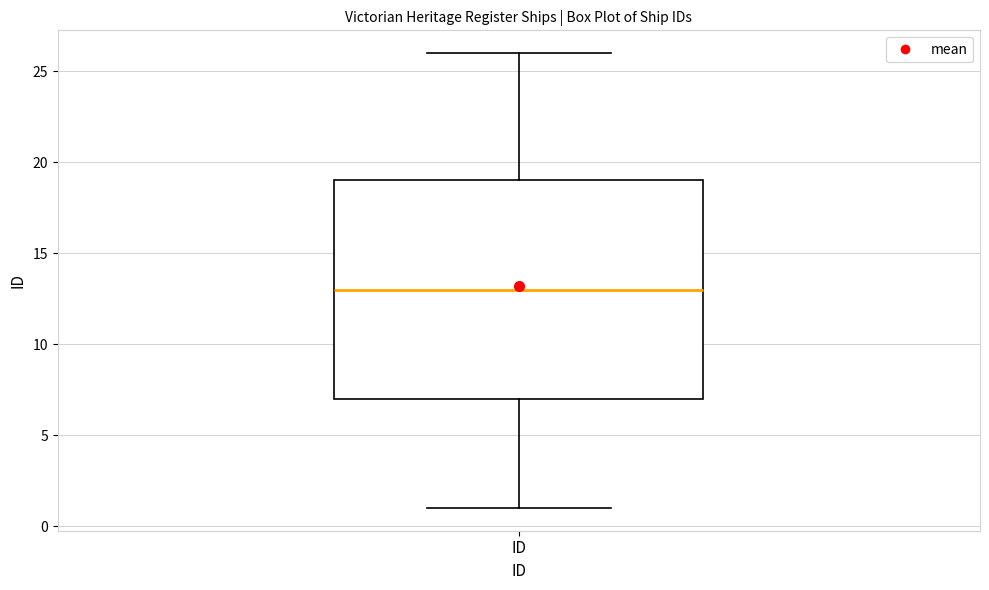

Where does the upper whisker of the box for ID end on the y-axis? The values are not printed on the chart, so give them approximately, as read against the axis.

26